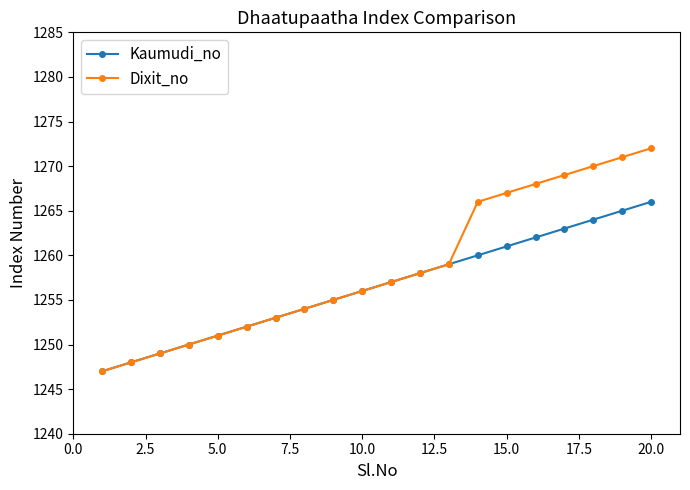

What is the value of the Kaumudi_no point at the 16th from the left?

1262